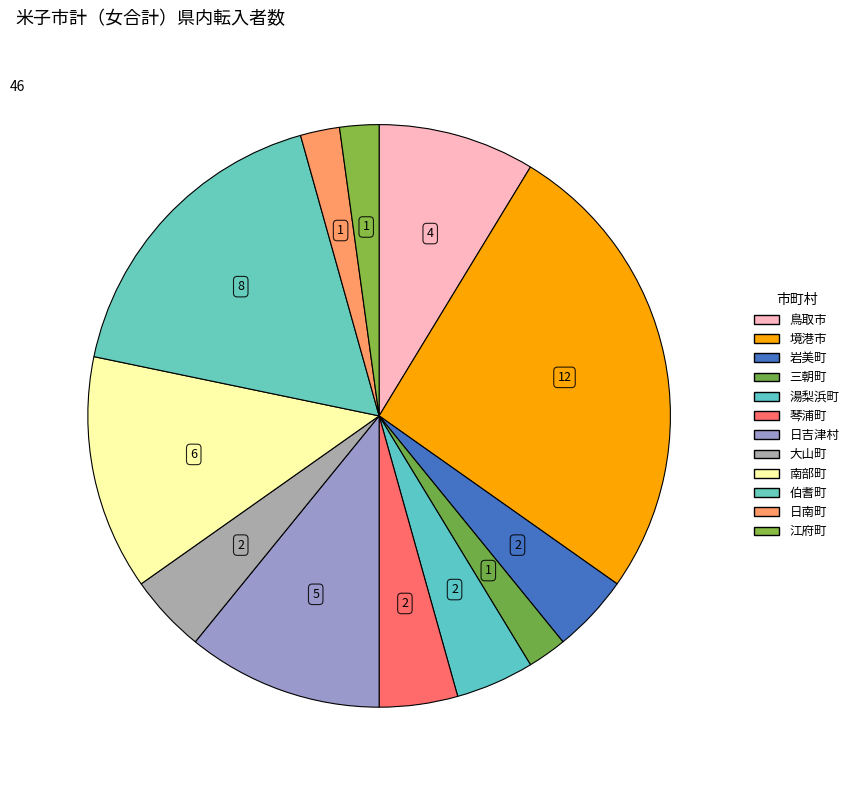

Rank the categories by value from highest to lowest.

境港市, 伯耆町, 南部町, 日吉津村, 鳥取市, 岩美町, 湯梨浜町, 琴浦町, 大山町, 三朝町, 日南町, 江府町